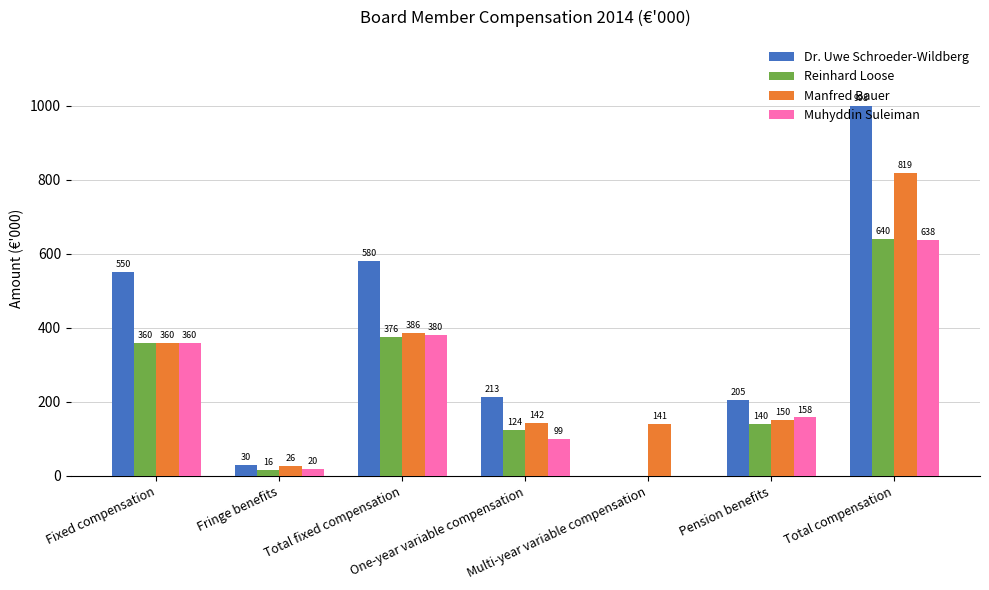

What is the maximum value for Dr. Uwe Schroeder-Wildberg?

998